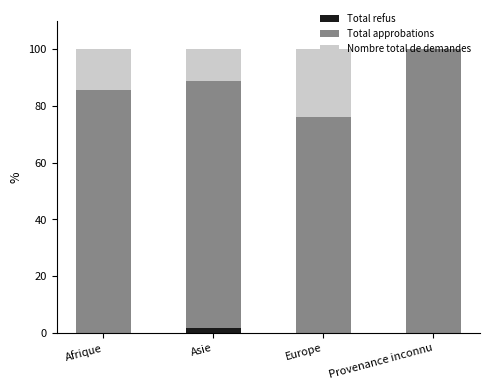

What is the total value across all series at Afrique?

100.0